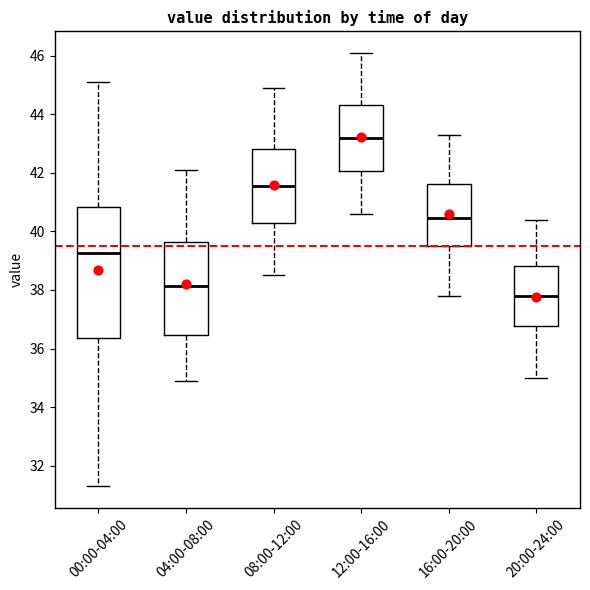

Reading left to right, read every box against the y-axis: the position of its median line, the range the box covers, and the ends of its whiskers. The values are not printed on the chart, so give them approximately, as read against the axis.

00:00-04:00: median 39.2, box 36.4 to 40.8, whiskers 31.4 to 45.2
04:00-08:00: median 38.2, box 36.4 to 39.6, whiskers 35.0 to 42.2
08:00-12:00: median 41.6, box 40.2 to 42.8, whiskers 38.6 to 45.0
12:00-16:00: median 43.2, box 42.0 to 44.4, whiskers 40.6 to 46.2
16:00-20:00: median 40.4, box 39.6 to 41.6, whiskers 37.8 to 43.4
20:00-24:00: median 37.8, box 36.8 to 38.8, whiskers 35.0 to 40.4